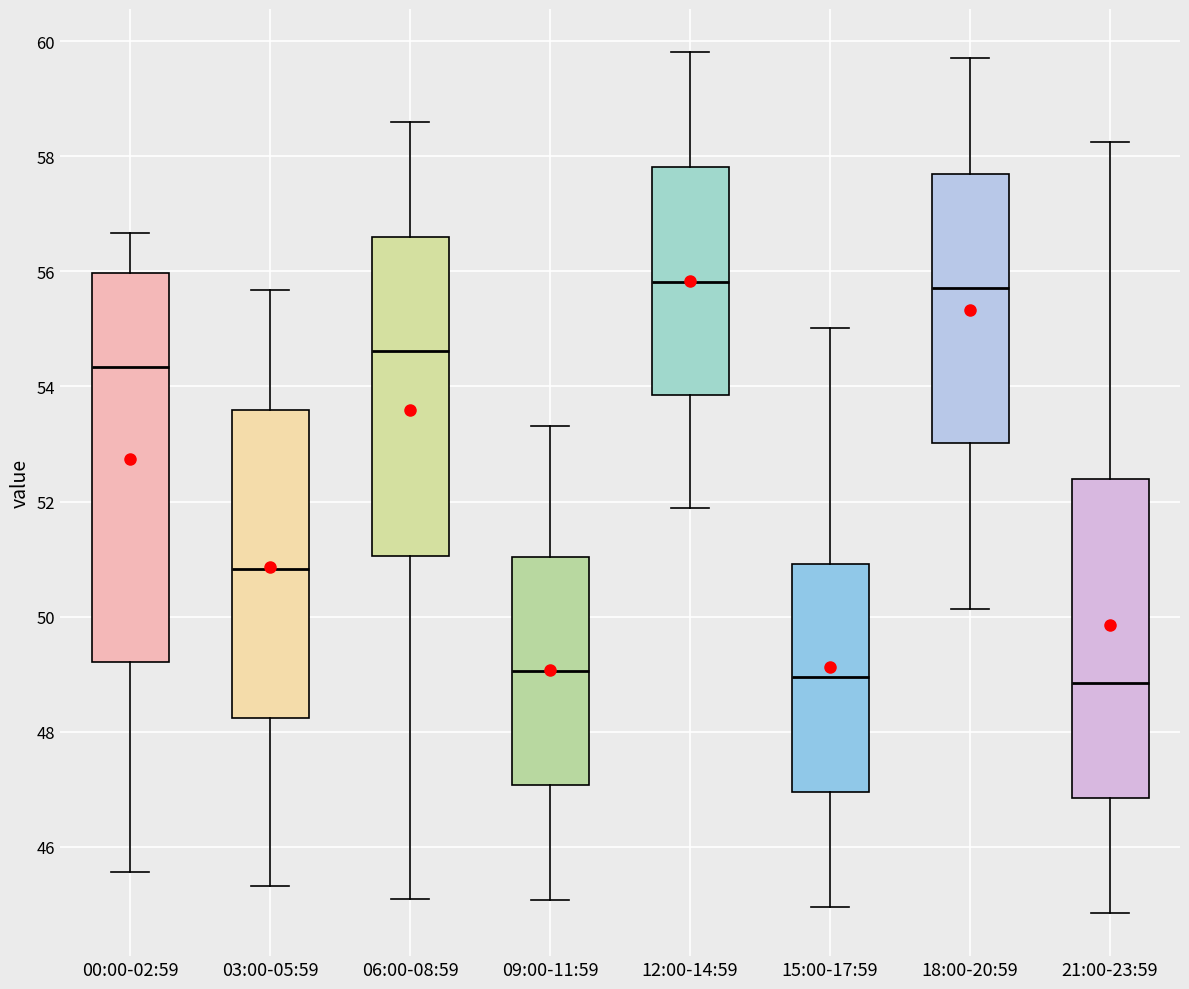

Reading left to right, transcribe this box plot: for each box, give where its median line is, the range the box spans, and where its two whiskers end, as read against the y-axis. The values are not printed on the chart, so give them approximately, as read against the axis.

00:00-02:59: median 54.4, box 49.2 to 56.0, whiskers 45.6 to 56.6
03:00-05:59: median 50.8, box 48.2 to 53.6, whiskers 45.4 to 55.6
06:00-08:59: median 54.6, box 51.0 to 56.6, whiskers 45.2 to 58.6
09:00-11:59: median 49.0, box 47.0 to 51.0, whiskers 45.0 to 53.4
12:00-14:59: median 55.8, box 53.8 to 57.8, whiskers 51.8 to 59.8
15:00-17:59: median 49.0, box 47.0 to 51.0, whiskers 45.0 to 55.0
18:00-20:59: median 55.8, box 53.0 to 57.6, whiskers 50.2 to 59.8
21:00-23:59: median 48.8, box 46.8 to 52.4, whiskers 44.8 to 58.2